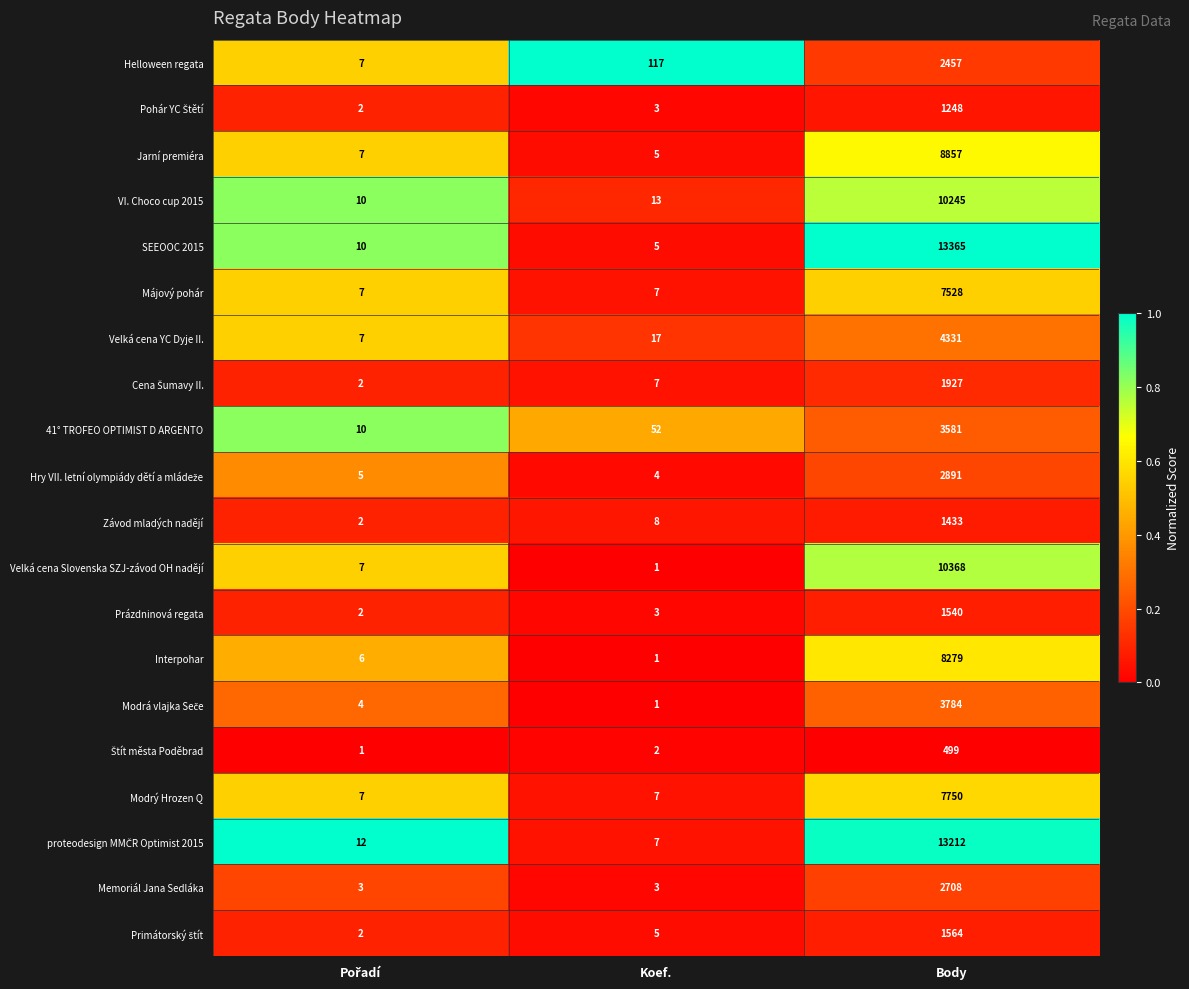

What is the difference between the maximum and minimum values in the VI. Choco cup 2015 series?

10235